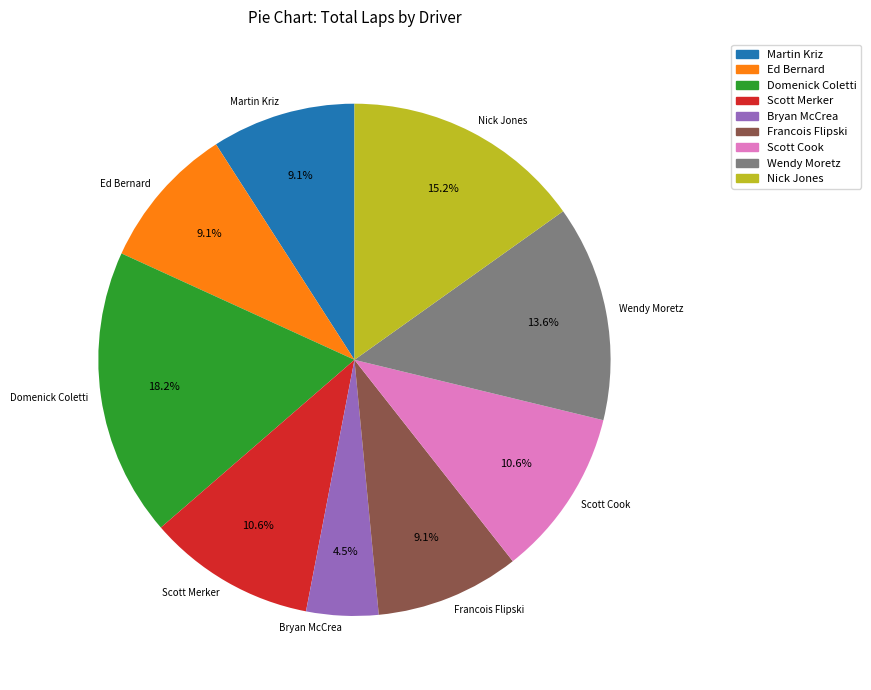

To the nearest percent, what is the combined percentage of Nick Jones and Wendy Moretz?

29%